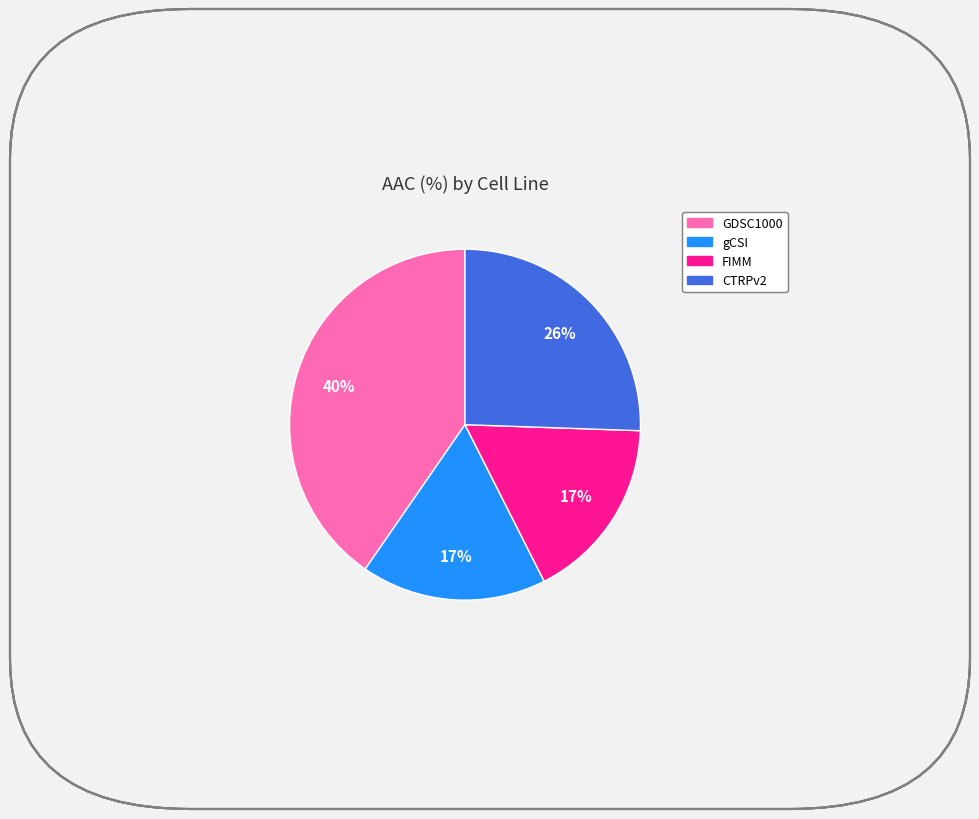

How many slices are in this pie chart?

4